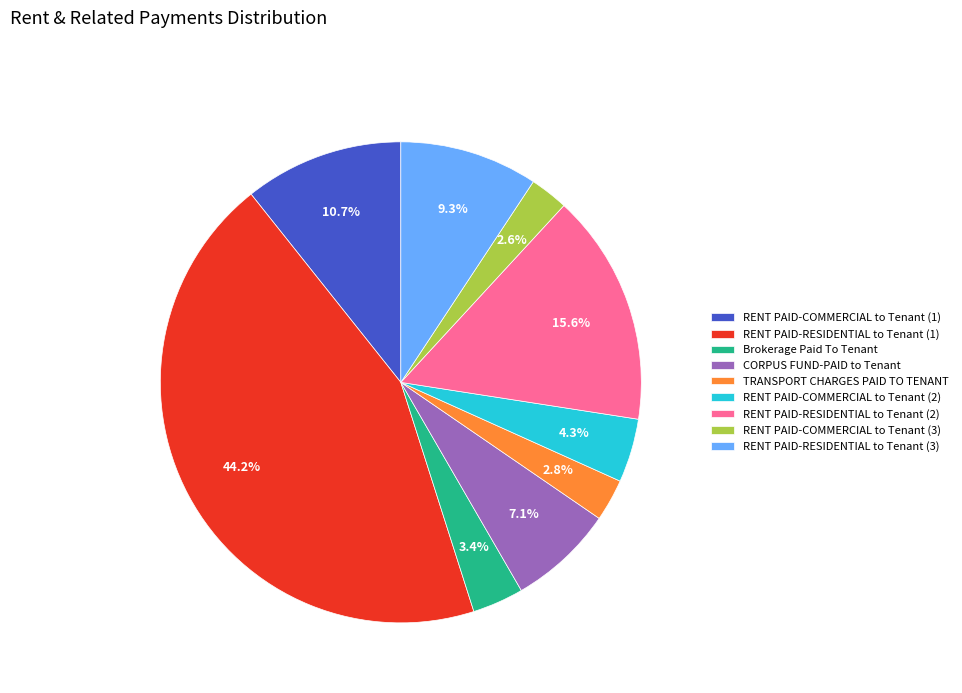

Does any single category account for the majority?

No